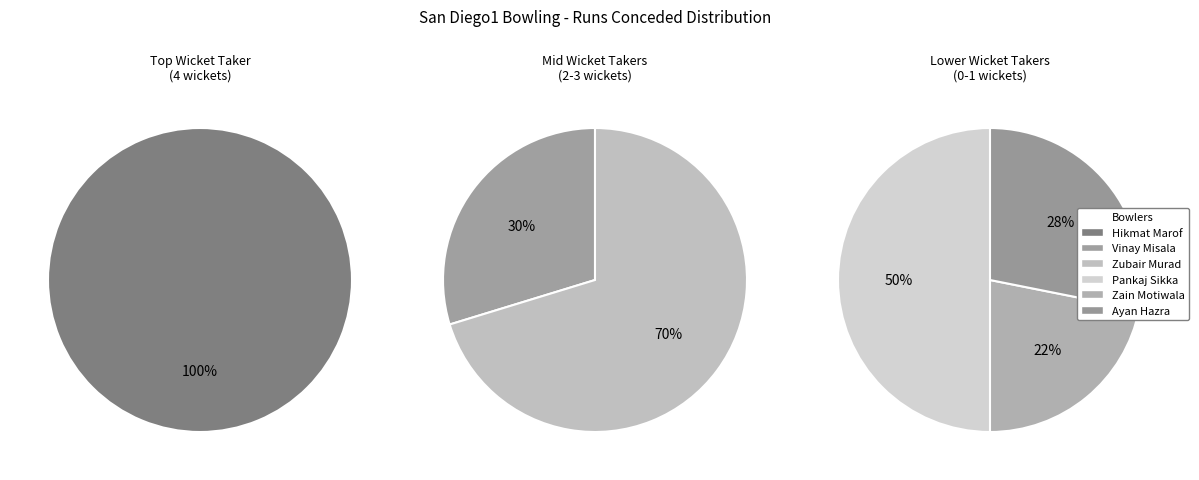

How many segments does this pie chart have?

6